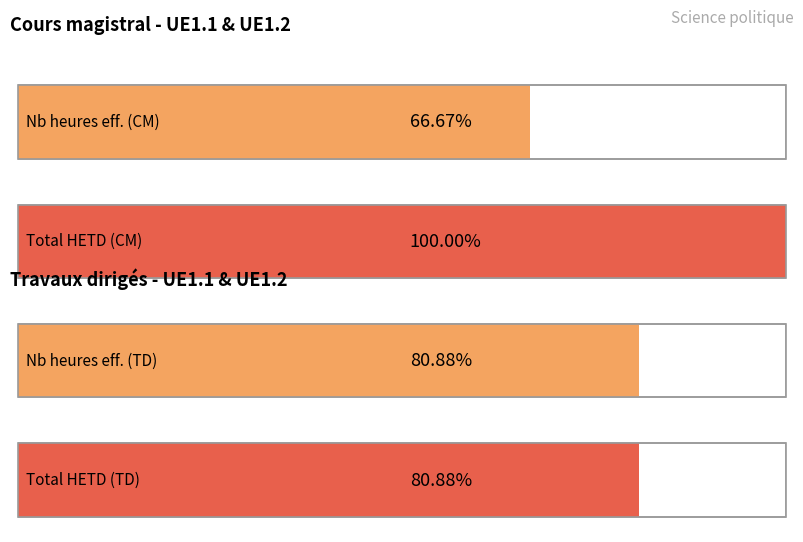

How many values in Total HETD are above zero?

2